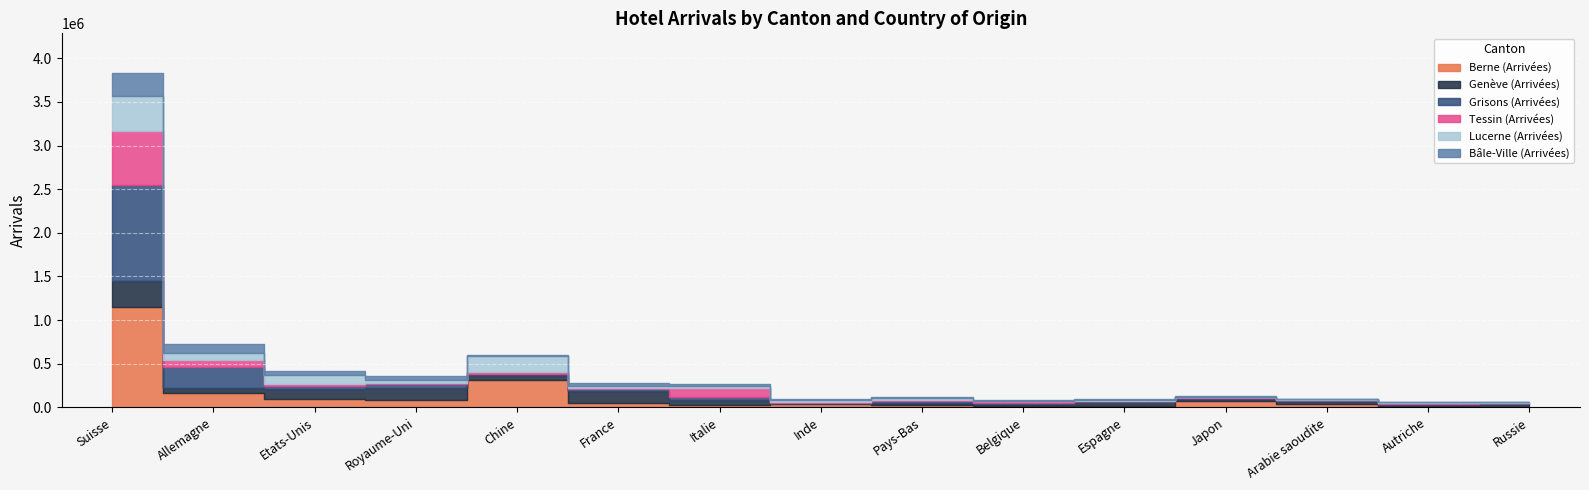

What are all the series names shown in the legend?

Berne (Arrivées), Genève (Arrivées), Grisons (Arrivées), Tessin (Arrivées), Lucerne (Arrivées), Bâle-Ville (Arrivées)